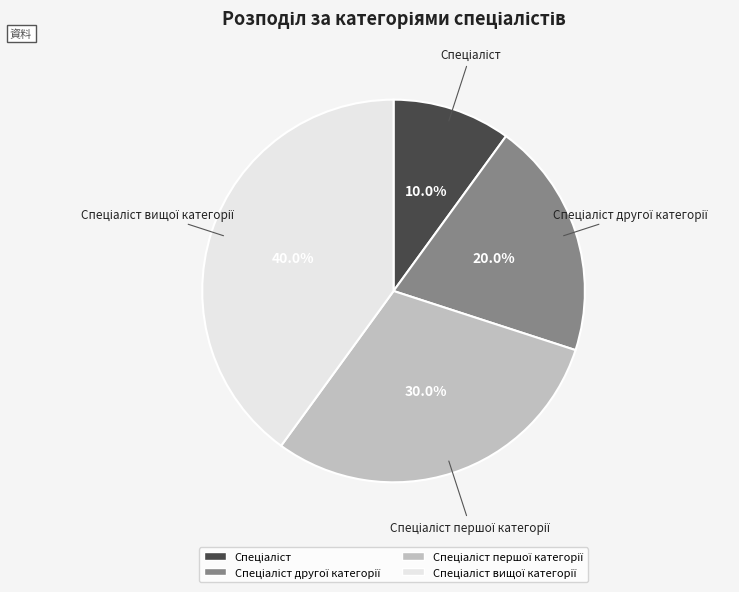

To the nearest percent, what is the average slice percentage?

25%